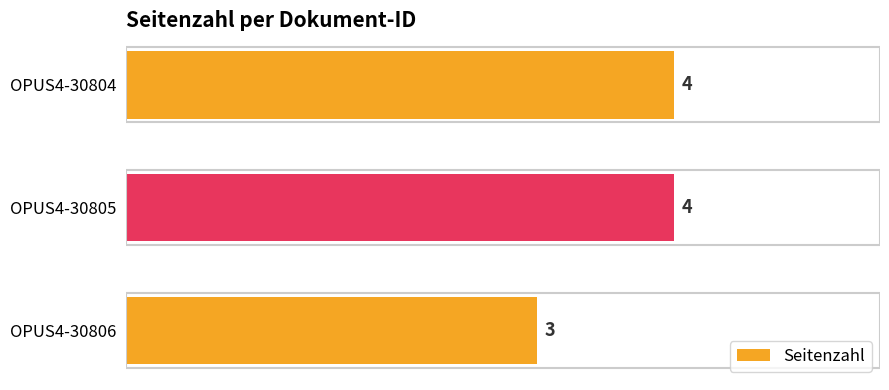

What is the difference between the maximum and minimum values?

1